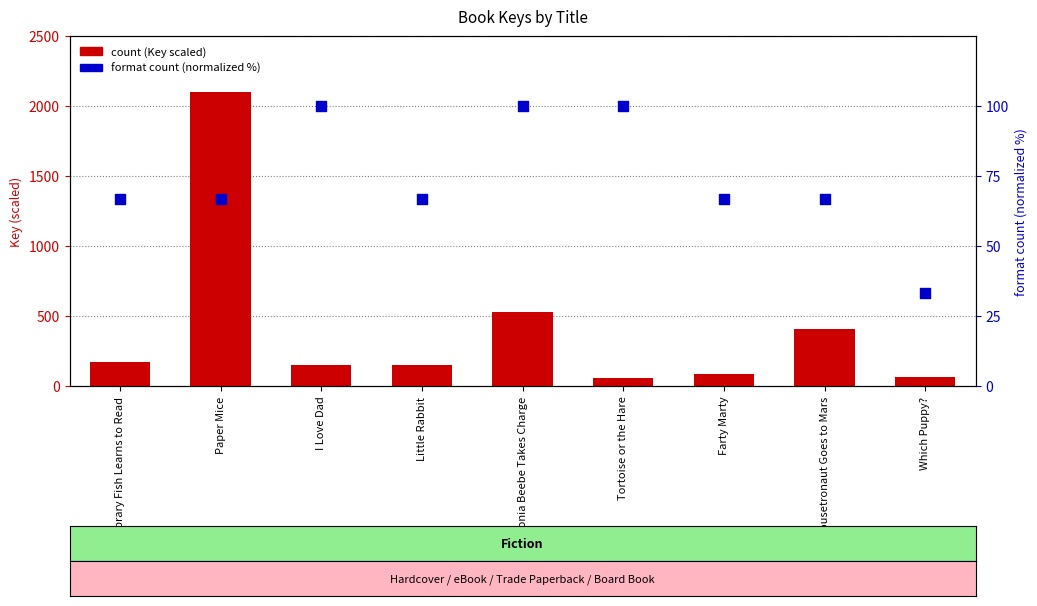

Which series reaches the minimum Y coordinate?

format count (normalized %)